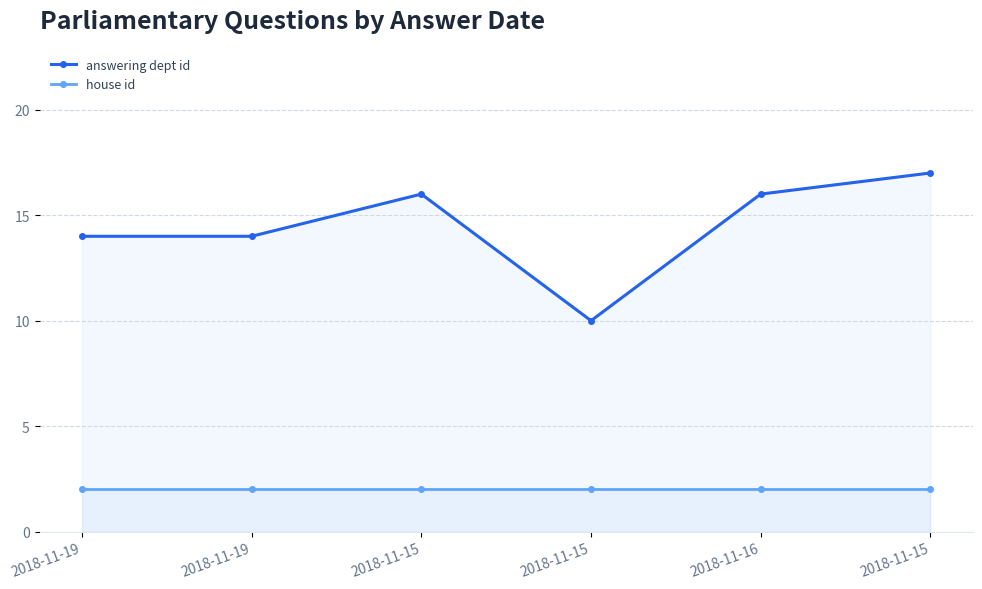

Which has a higher value, 2018-11-19 or 2018-11-16?

2018-11-16